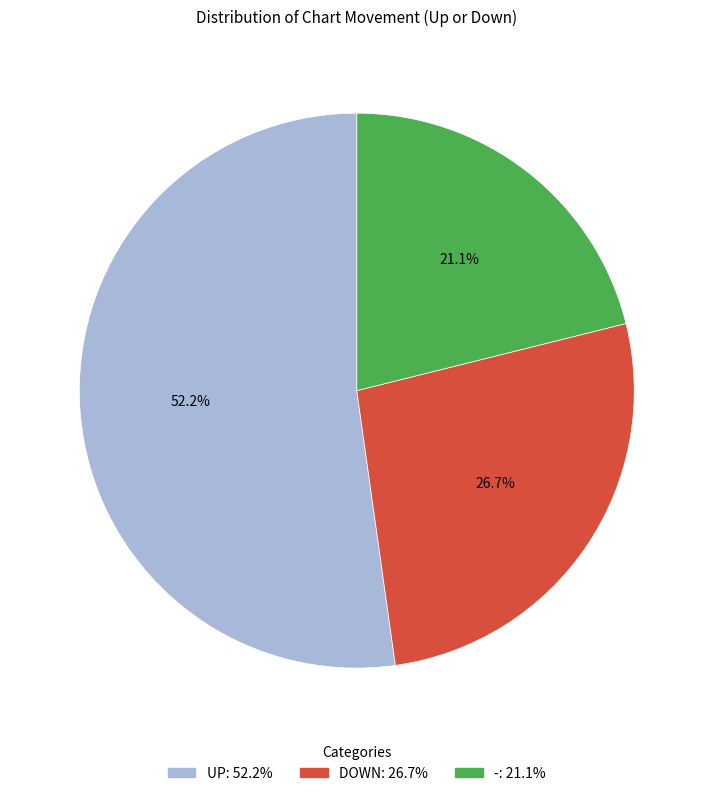

How many segments does this pie chart have?

3